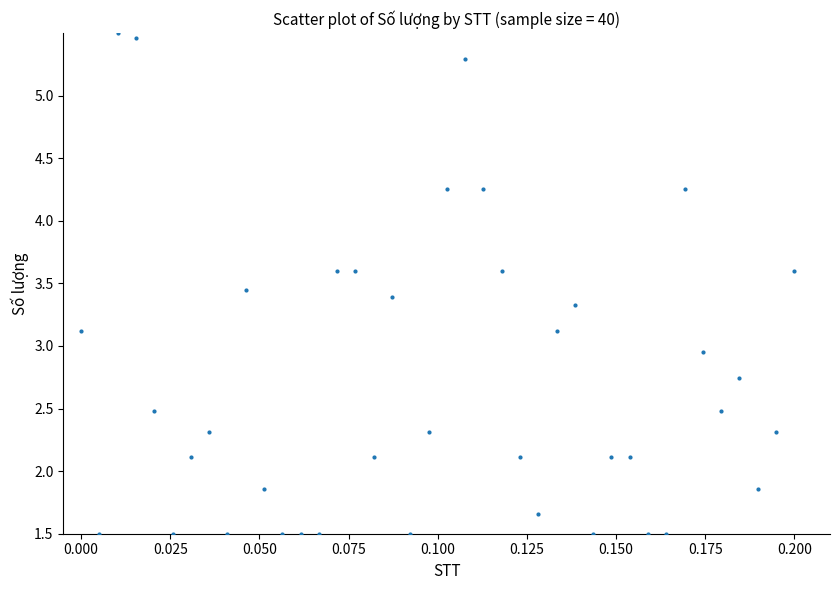

What is the range of Y values (max minus min)?

4.0